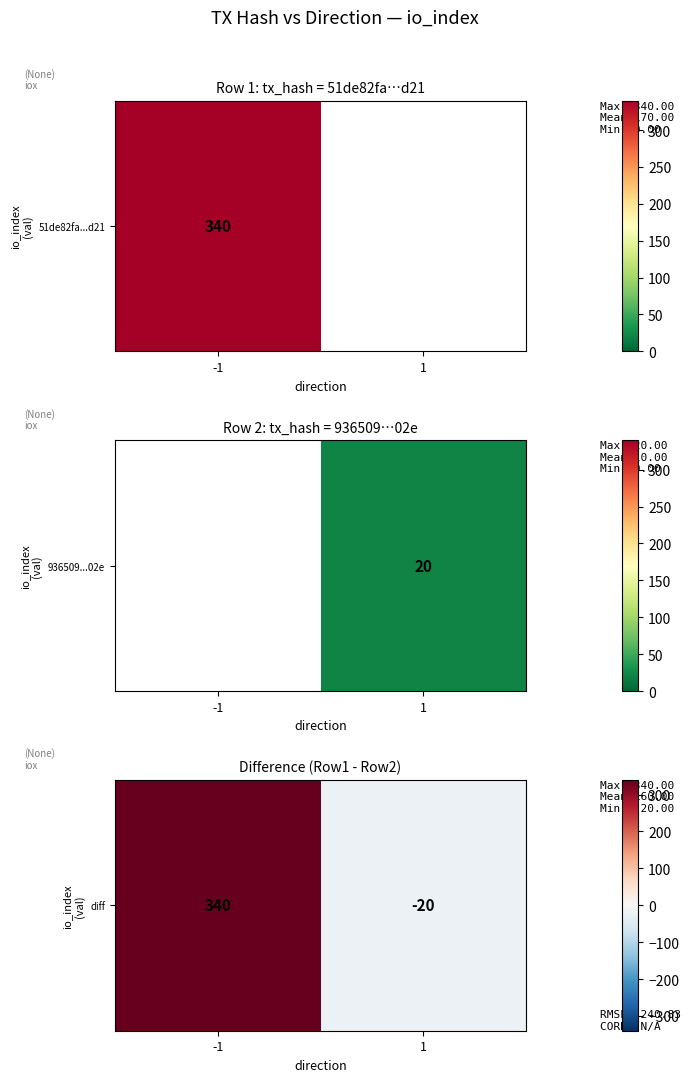

List the labels in order of value, smallest first.

1, -1